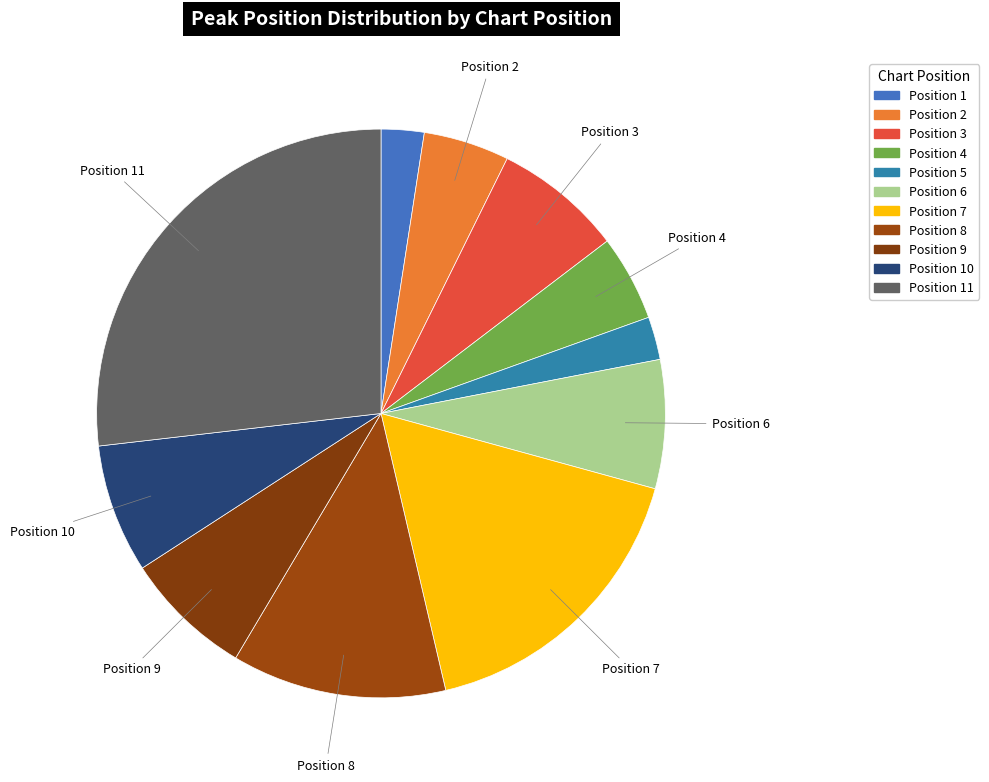

How many slices are in this pie chart?

11